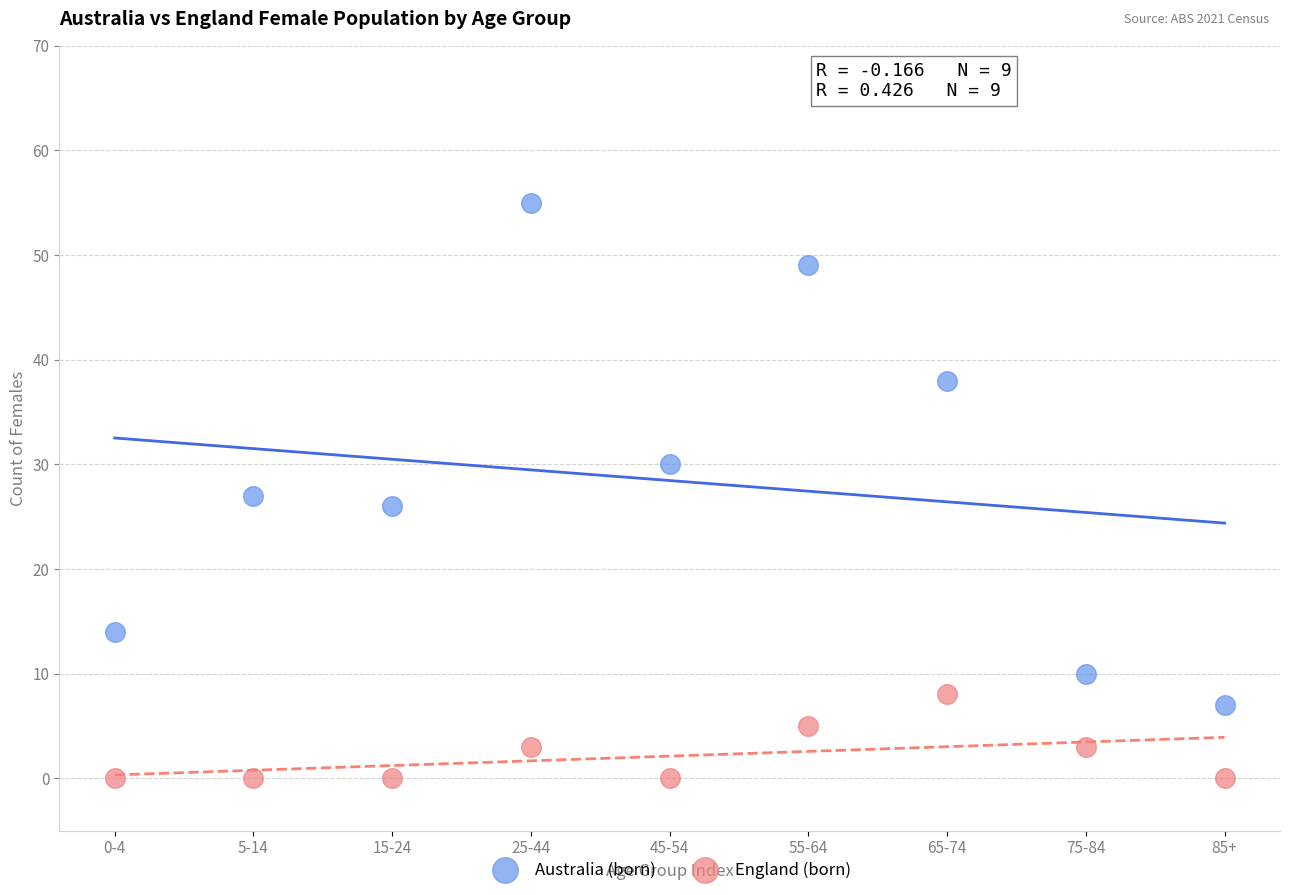

Which series has the widest spread of Y values?

Australia (born)